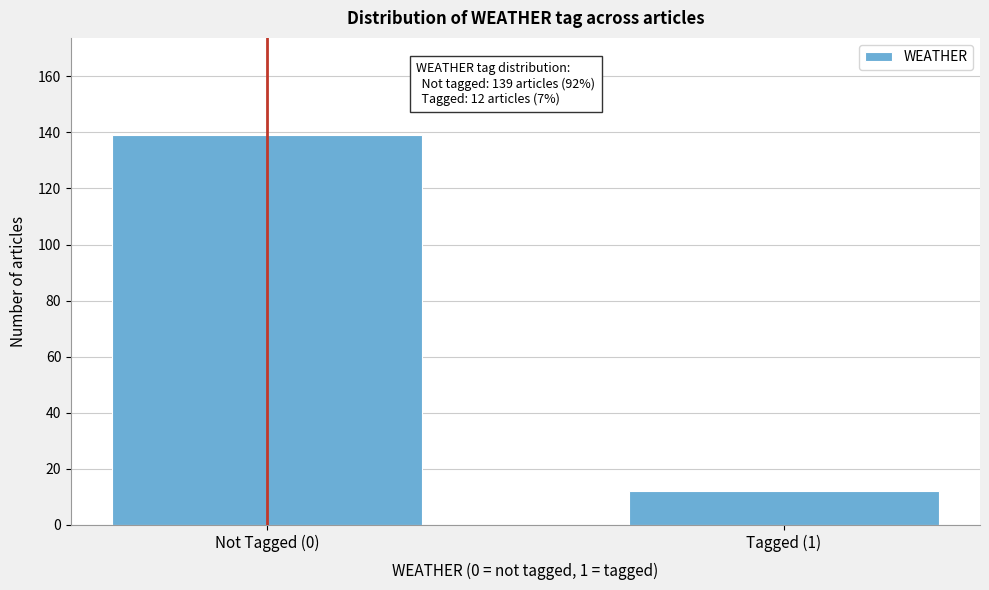

Reading left to right, list all the values displayed in this chart.

139	12